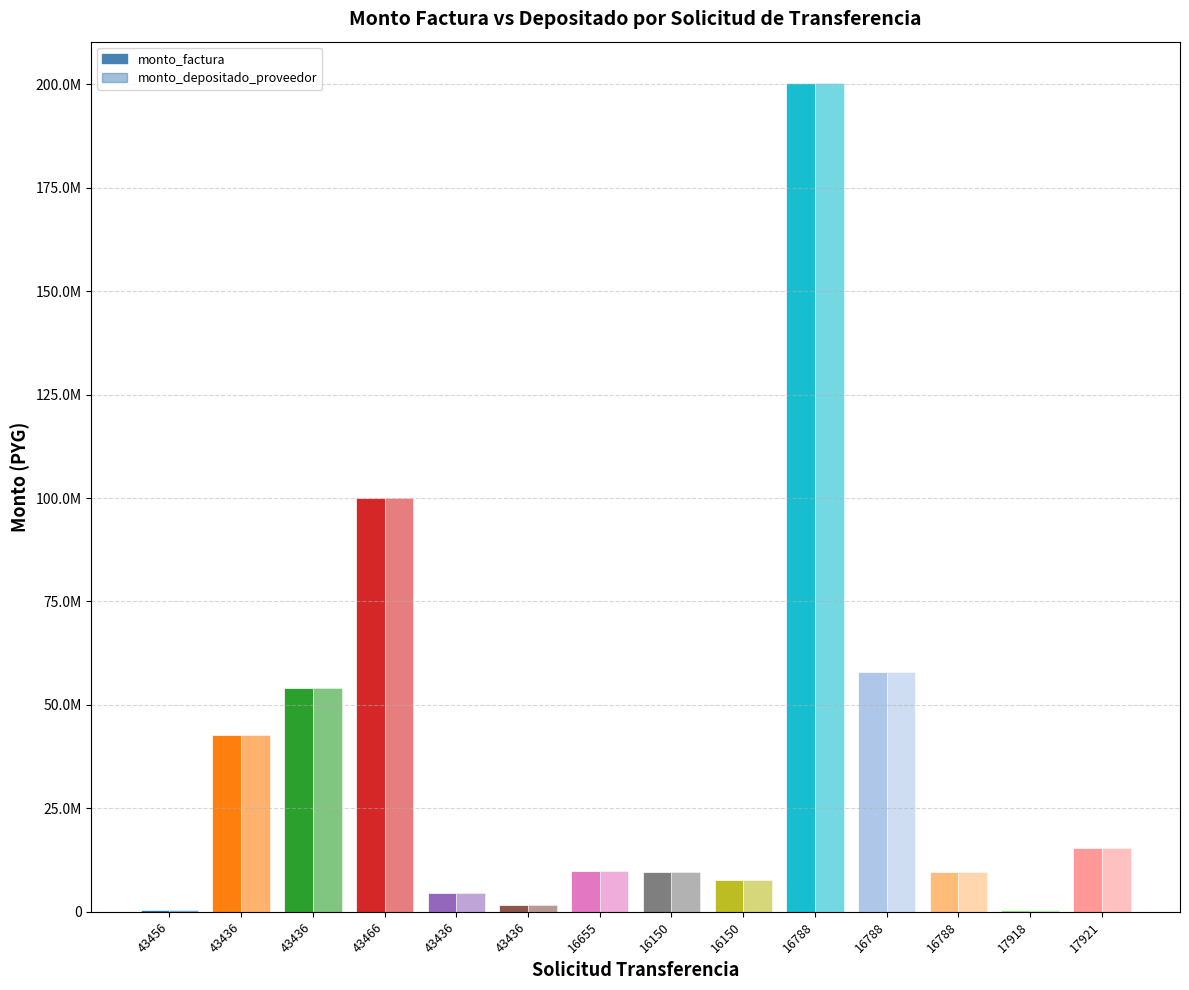

What is the minimum value shown in the chart?

430000